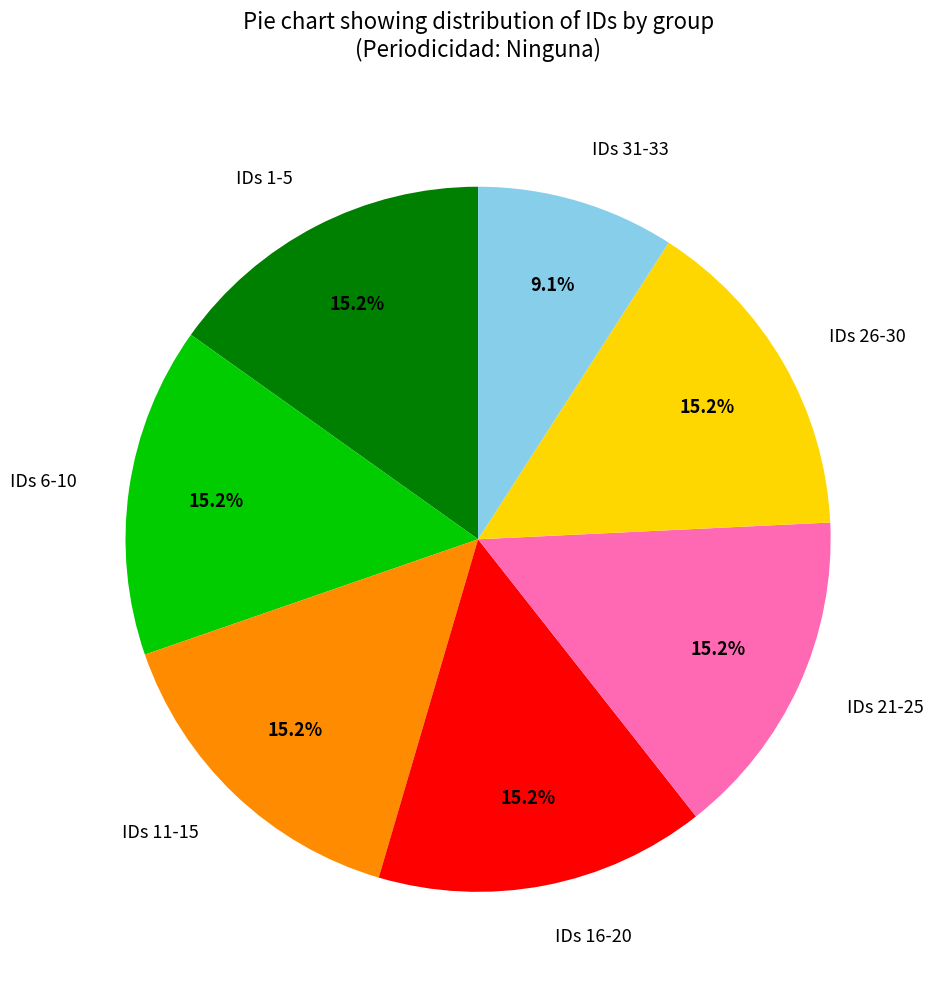

What is the ratio of the value at IDs 1-5 to the value at IDs 16-20?

1.0